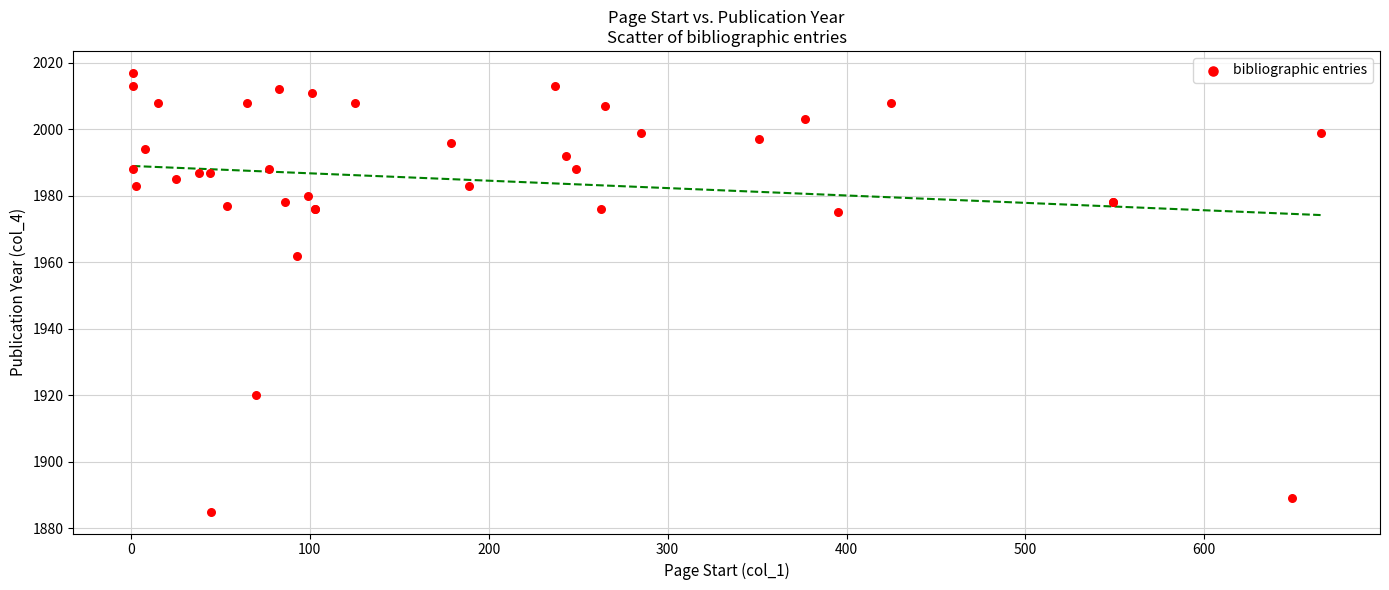

What Y value in the scatter plot is closest to 1951?

1962